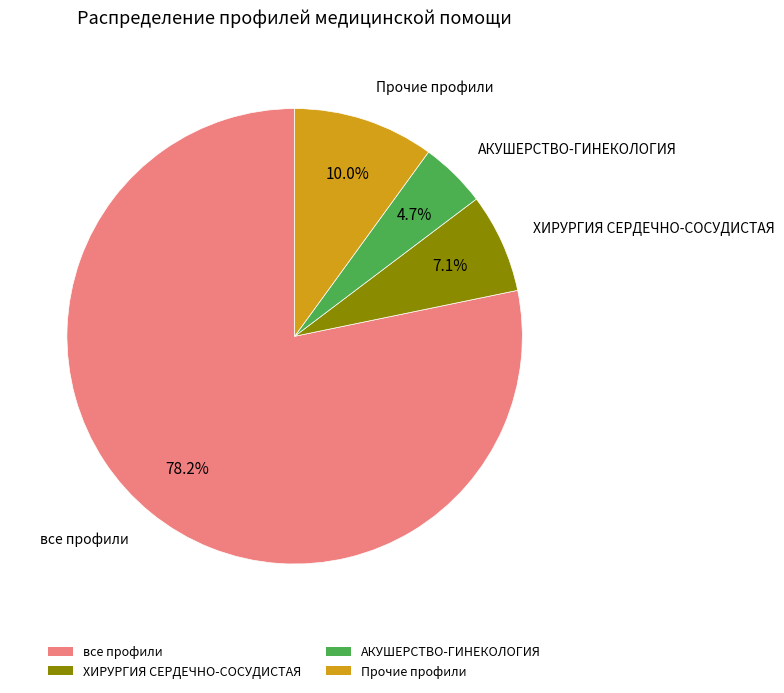

What percentage is NOT represented by все профили?

21.8%